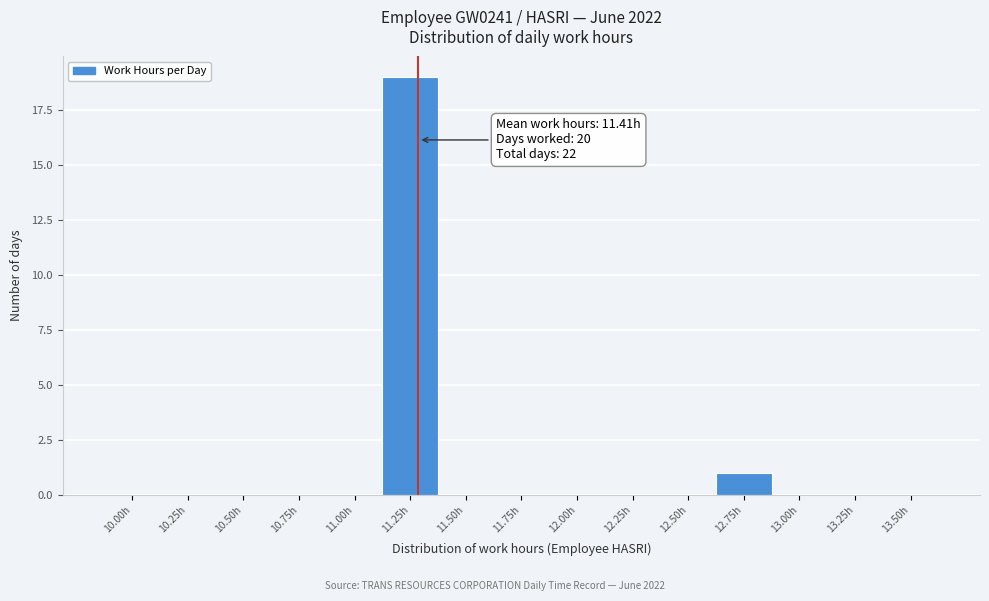

Reading left to right, what are all the values shown in this chart?

10.00h=0	10.25h=0	10.50h=0	10.75h=0	11.00h=0	11.25h=19	11.50h=0	11.75h=0	12.00h=0	12.25h=0	12.50h=0	12.75h=1	13.00h=0	13.25h=0	13.50h=0